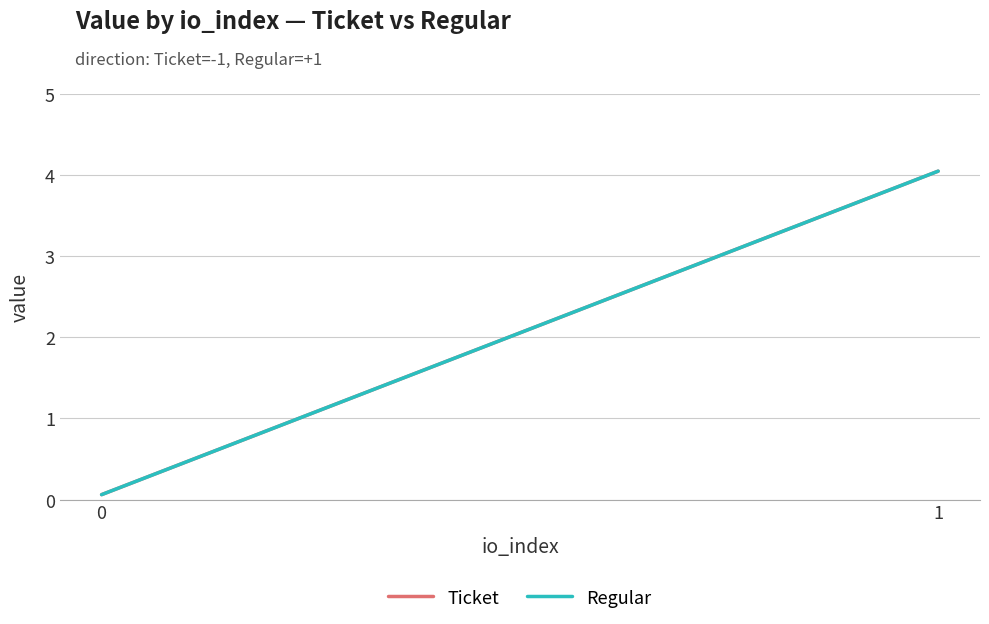

What is the minimum value shown in the chart?

0.1